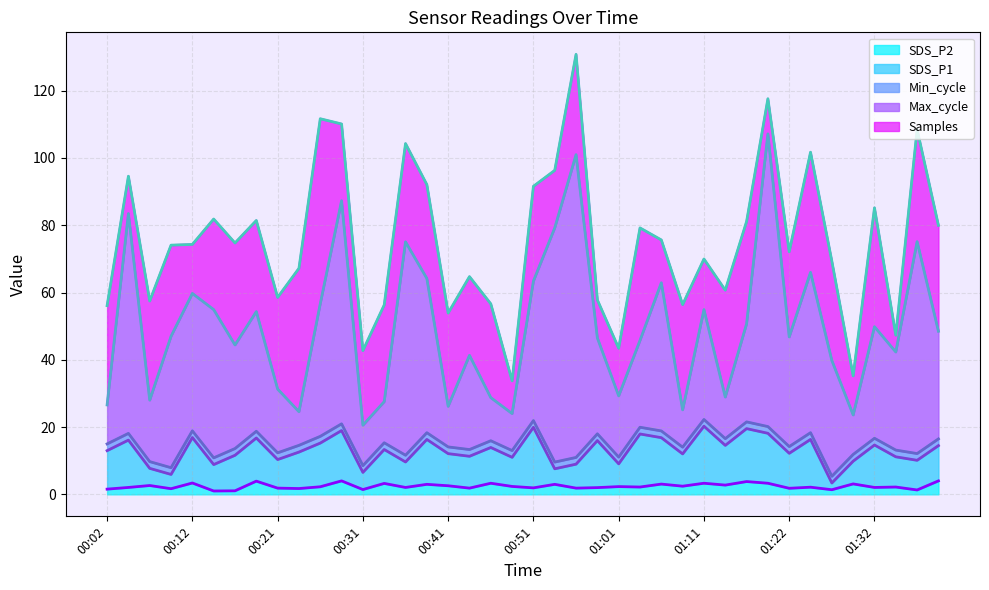

What is the difference between the Max_cycle values at 00:04 and 01:04?

37.7